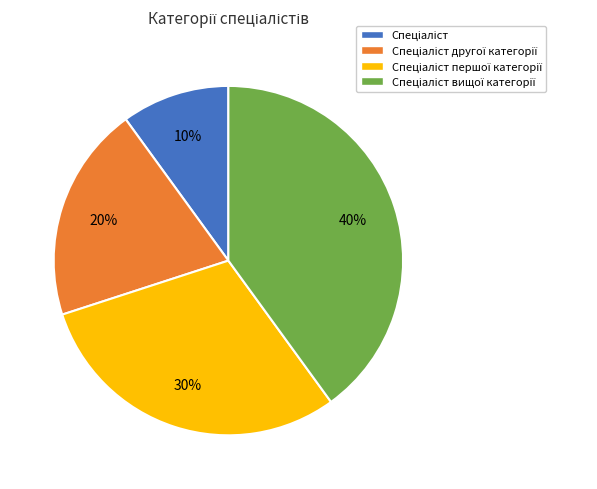

To the nearest percent, what is the average slice percentage?

25%